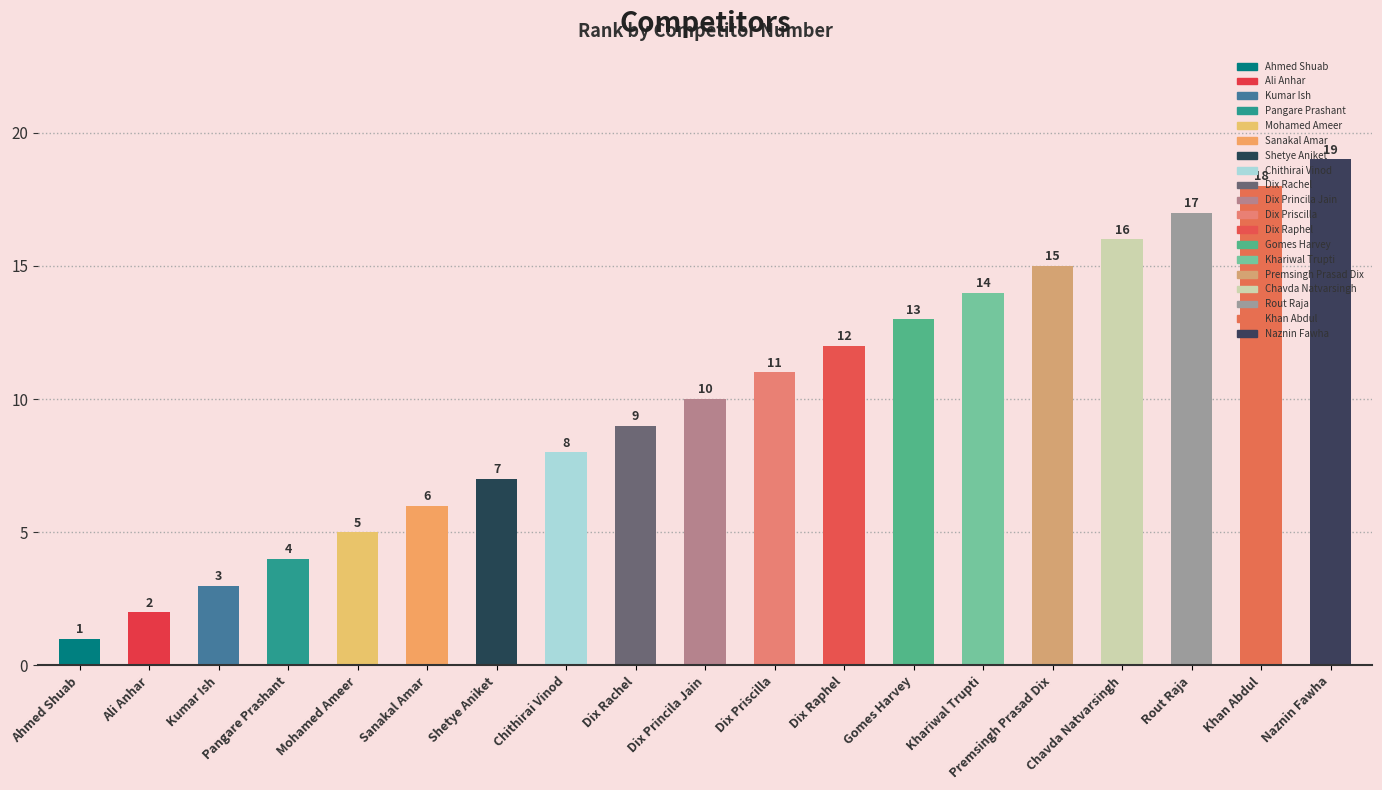

What is the sum of the values at Dix Rachel and Ali Anhar?

11